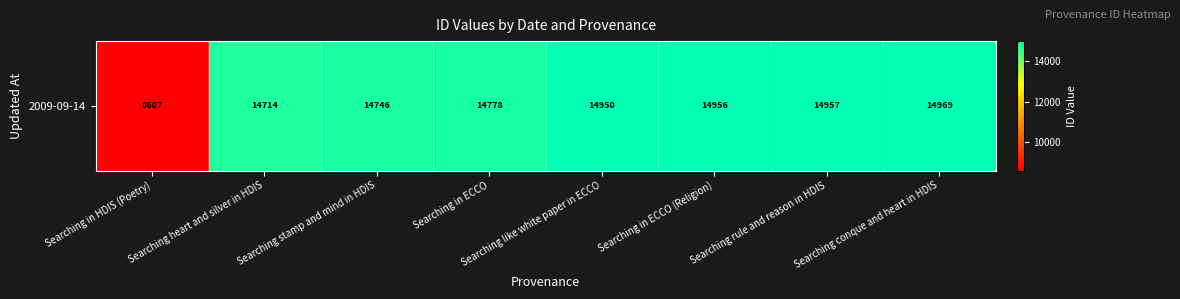

Is it true that the value at Searching stamp and mind in HDIS is 22320?

False